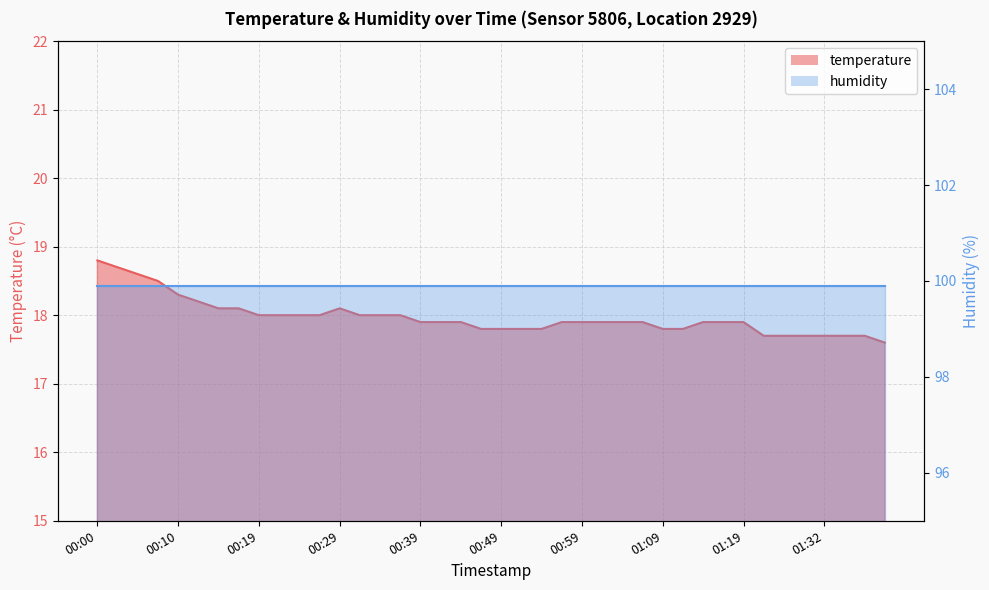

How many data points does each series have?

40